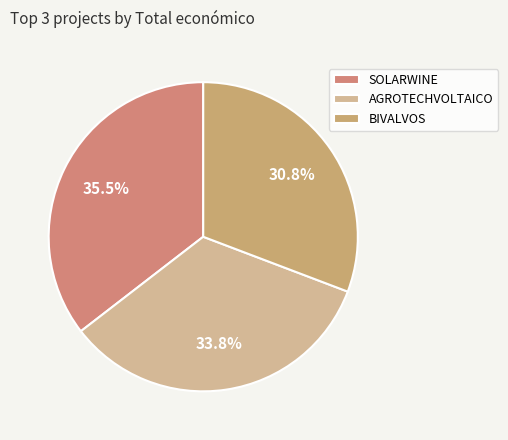

How many slices are in this pie chart?

3